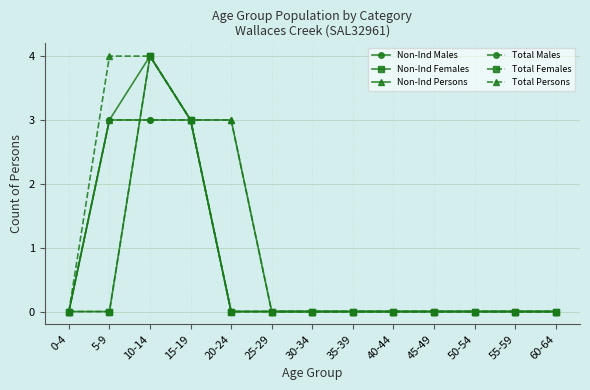

Is this an area chart (filled region under the line)?

No